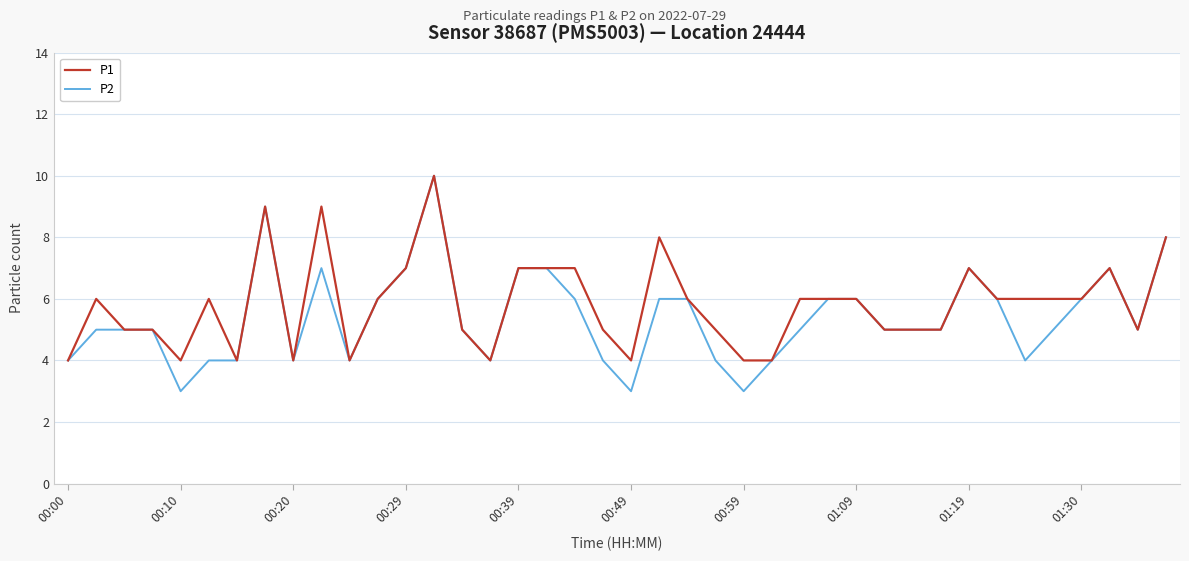

Which series has the largest range (max minus min)?

P2